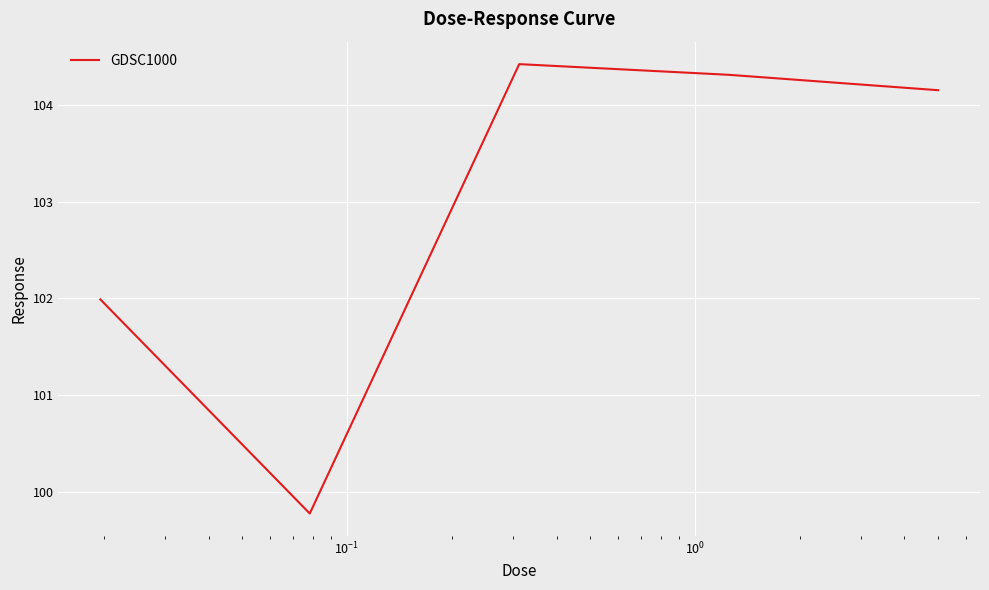

What is the minimum value shown in the chart?

99.8